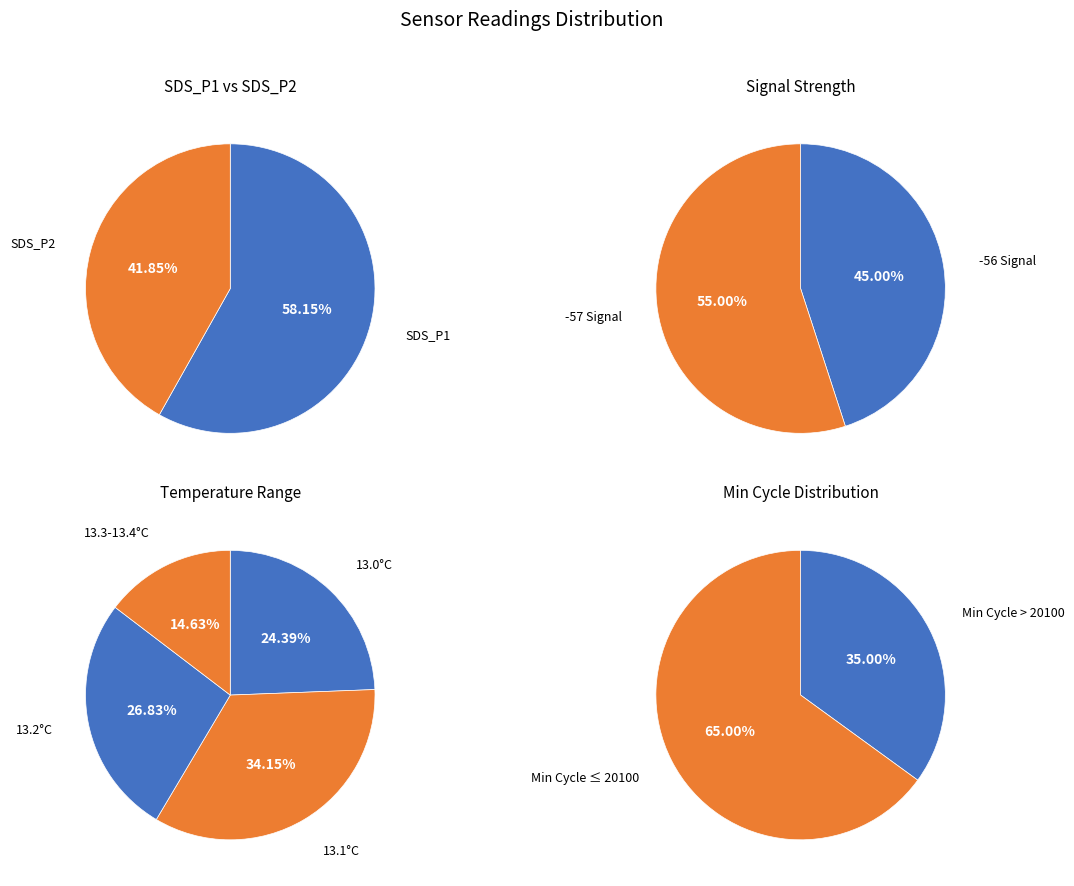

The SDS_P2 Mean slice represents 1% of the pie. True or false?

False